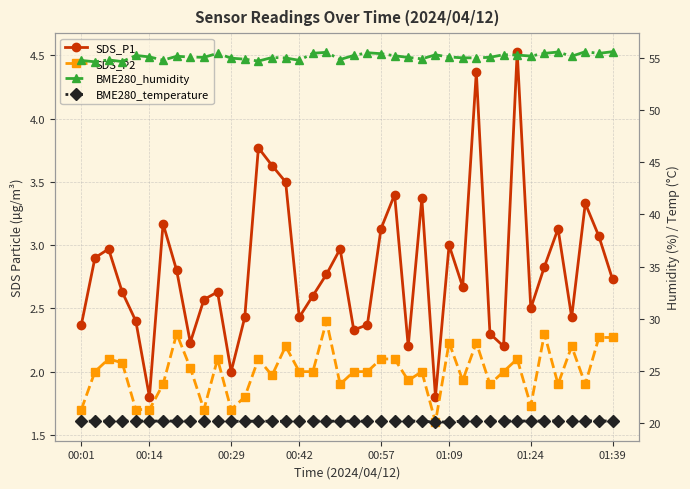

The value of SDS_P2 at 8 is 0.4. True or false?

False